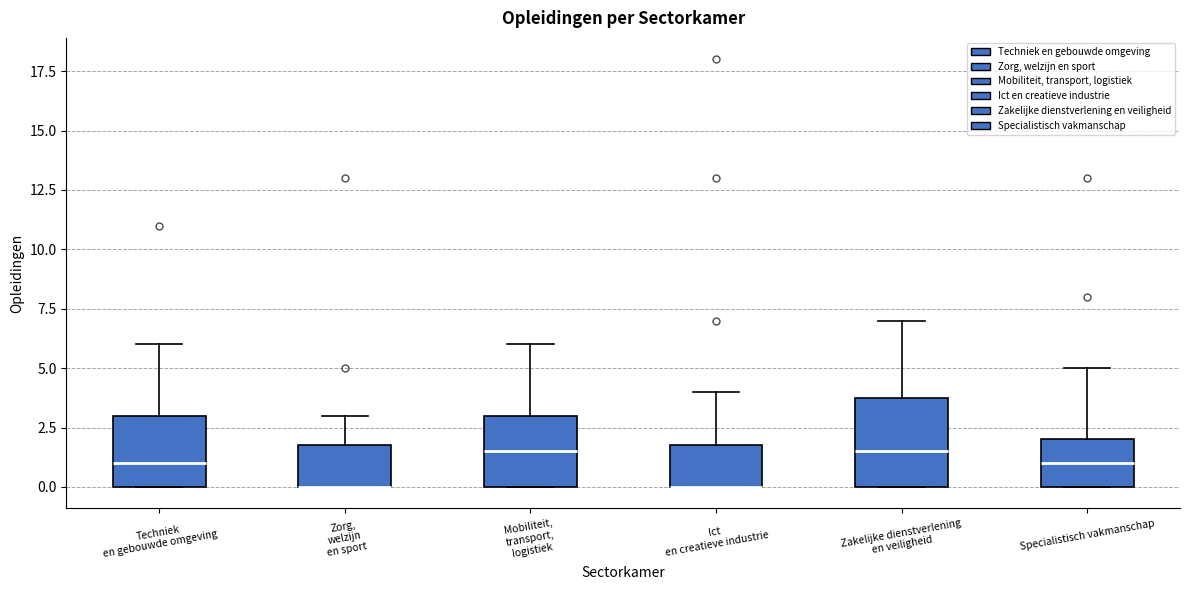

Which box is the tallest, from its lower edge to its upper edge?

Zakelijke dienstverlening en veiligheid